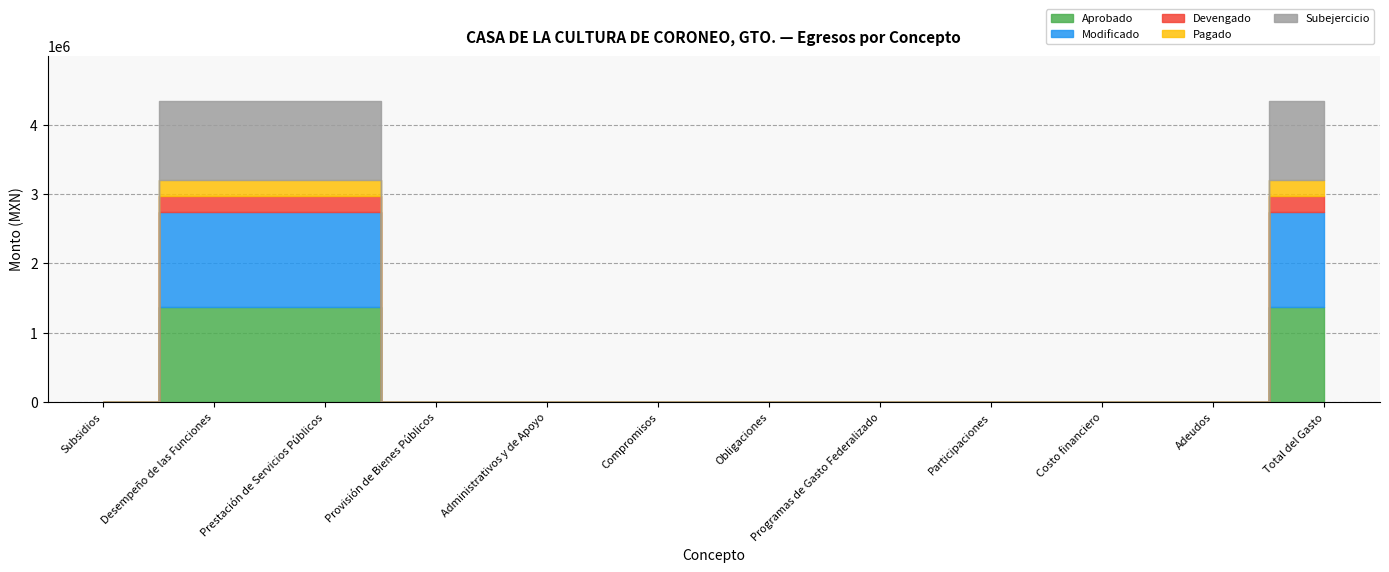

What is the label of the 1st point from the left?

Subsidios